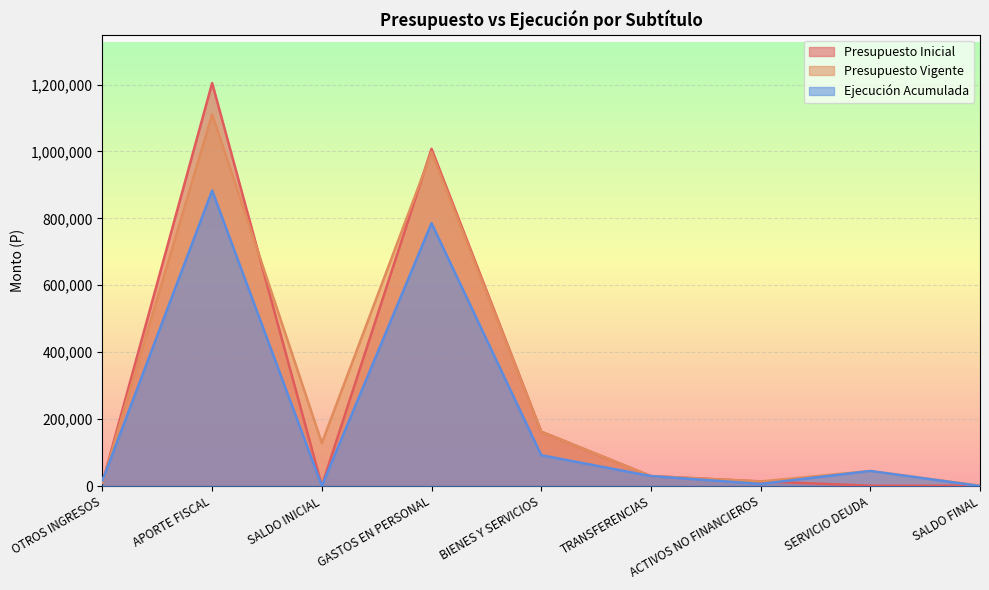

What is the difference between the maximum and minimum values in the Ejecución Acumulada series?

883131